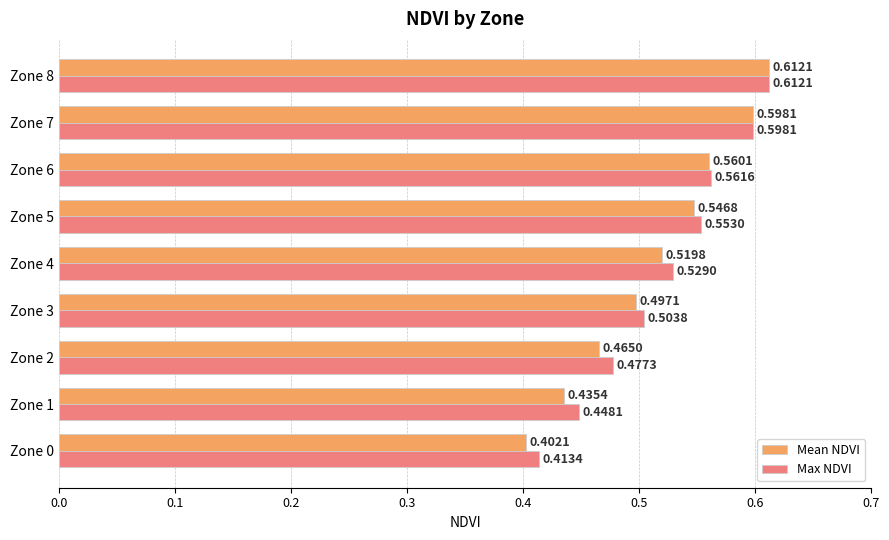

Rank the series at Zone 0 from lowest to highest value.

Mean NDVI, Max NDVI